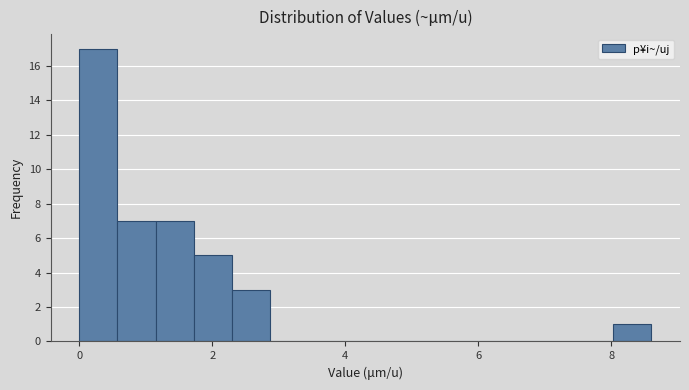

Read against the x-axis, roughly where is the centre of the tallest bar?

0.2